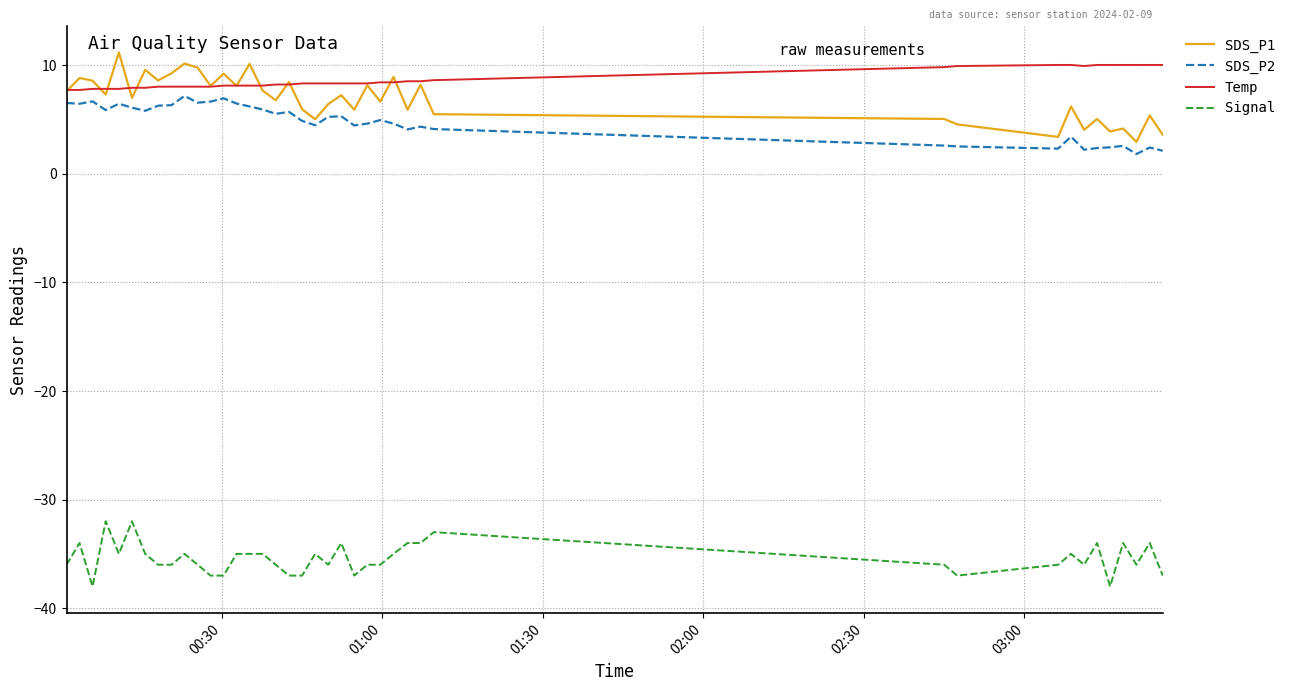

True or false: SDS_P2 and Temp cross at least once.

False